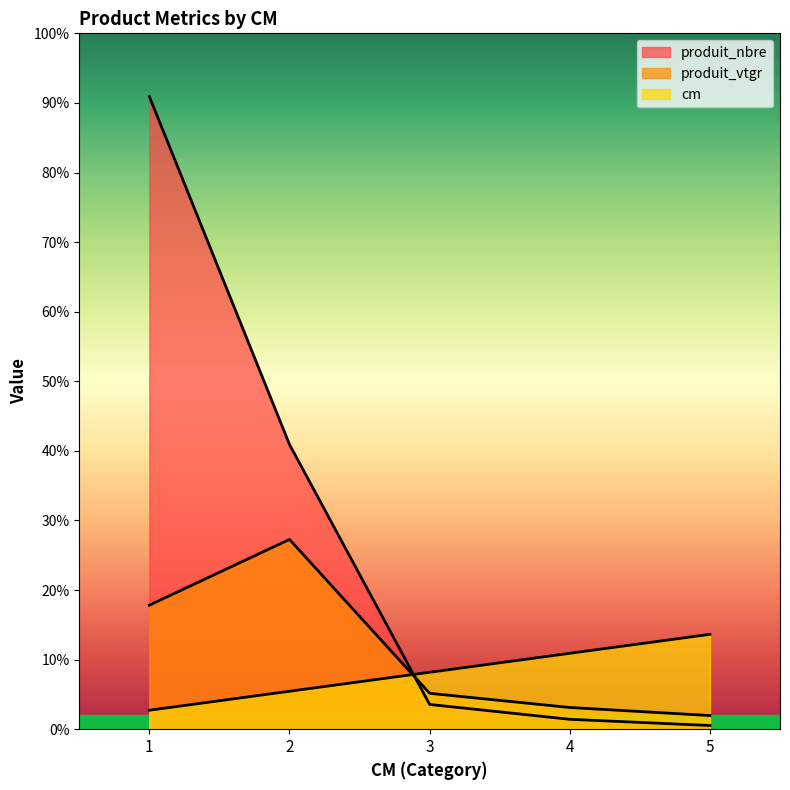

Reading left to right, extract all data points from this chart.

cm: 15.3	30.7	46.0	61.3	76.6
produit_nbre: 511.0	230.0	20.0	8.0	3.0
produit_vtgr: 100.2	153.3	29.0	17.5	11.0